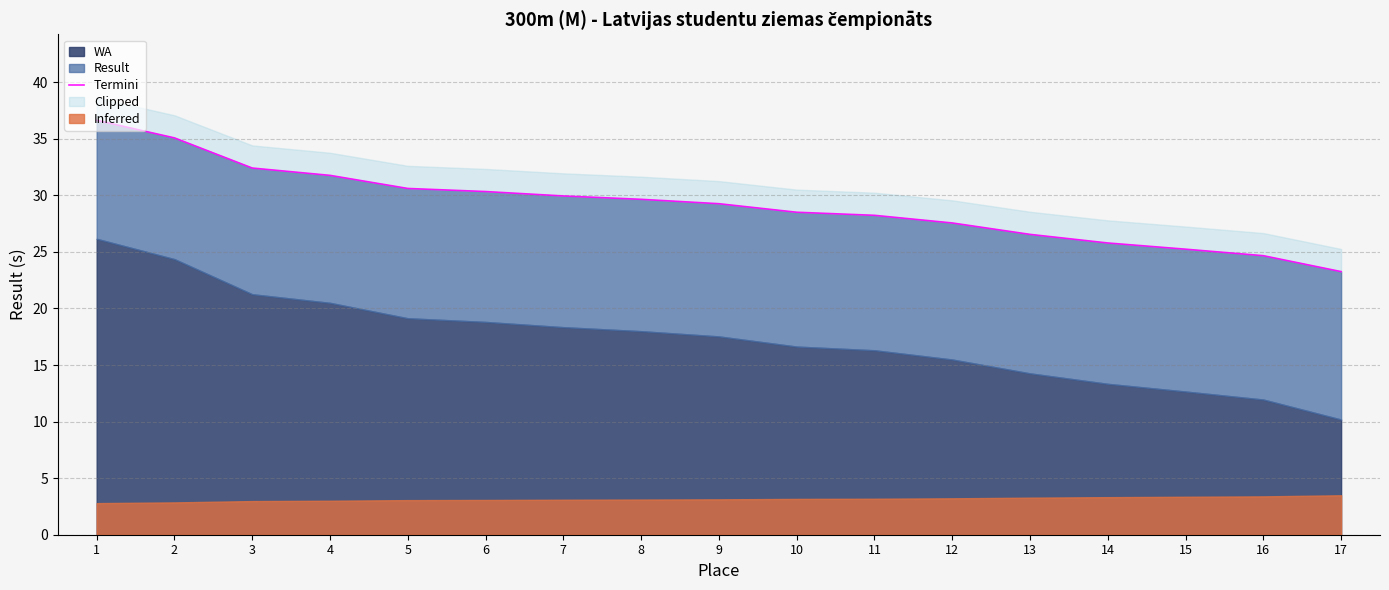

At which category does the chart reach its minimum across all series?

17